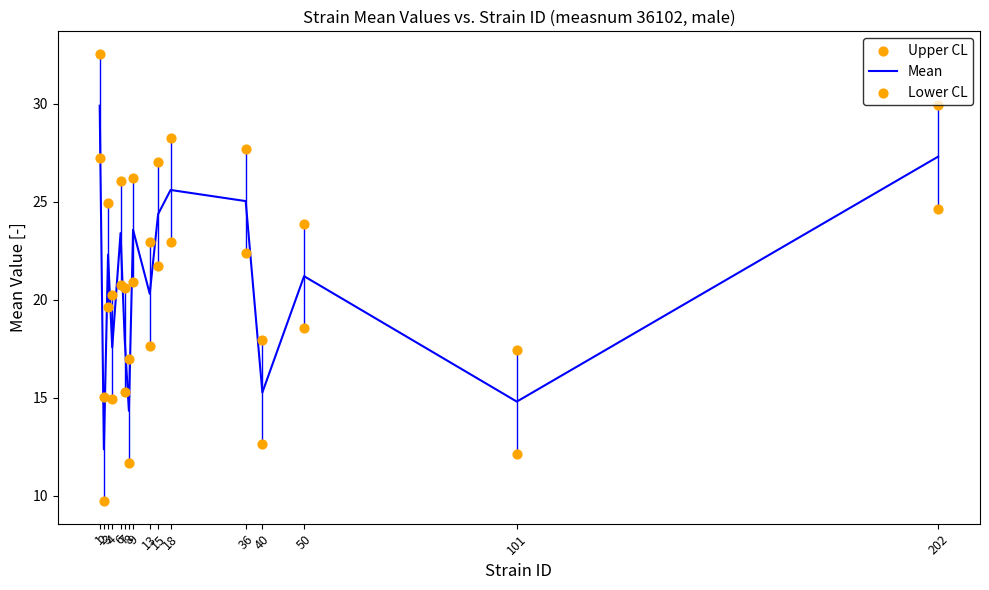

Which series contains the lowest Y value?

Lower CL